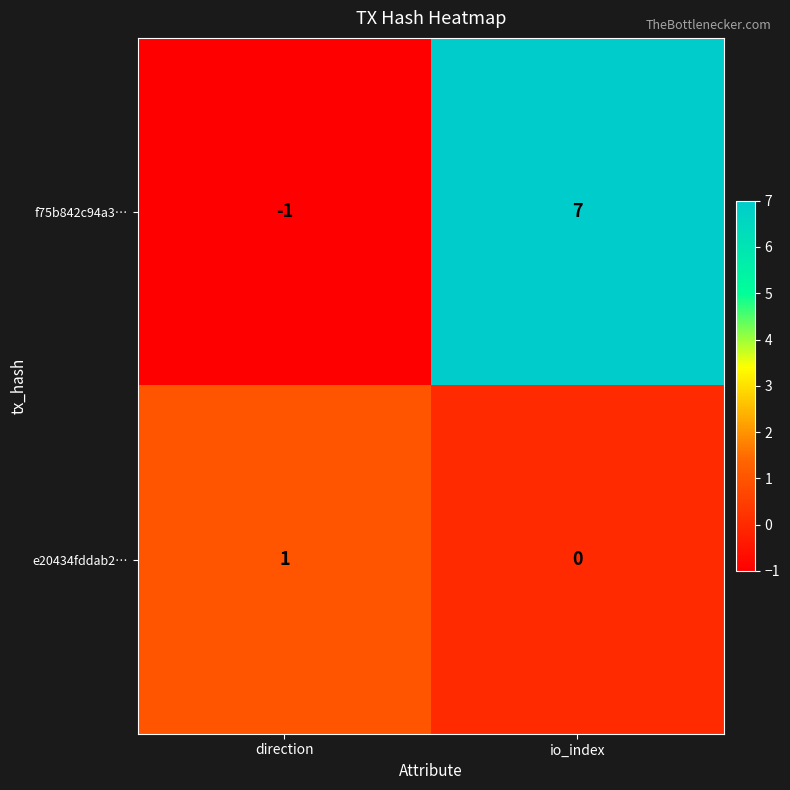

How many values in e20434fddab2… are above zero?

1